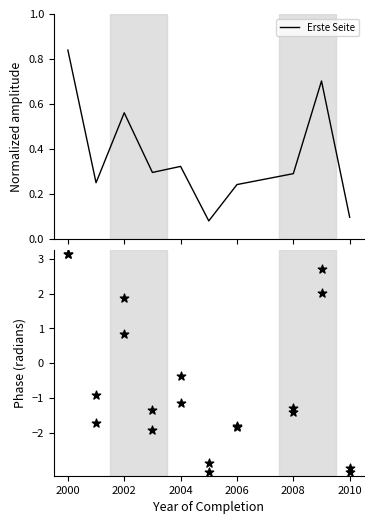

Which series reaches the minimum Y coordinate?

Erste Seite